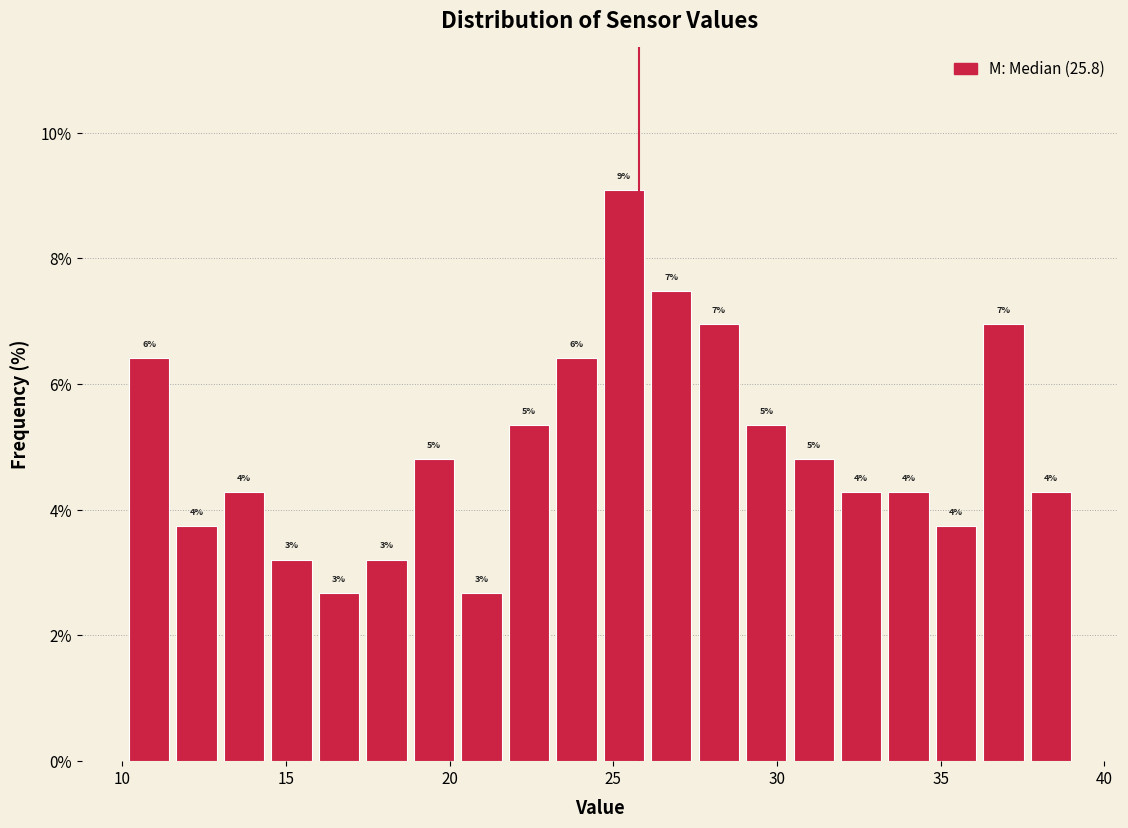

Read against the x-axis, roughly where is the centre of the tallest bar?

25.5